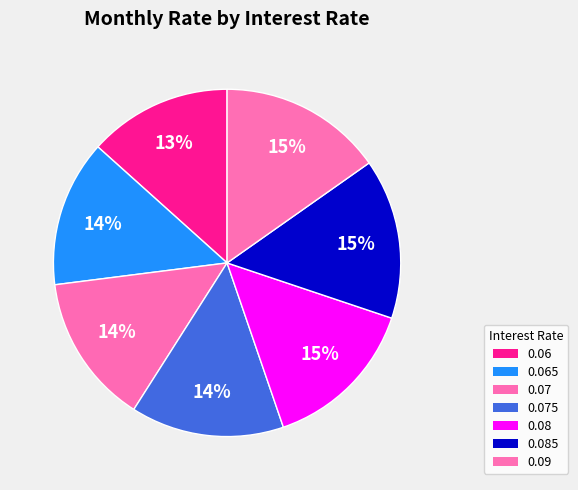

To the nearest percent, what is the average slice percentage?

14%